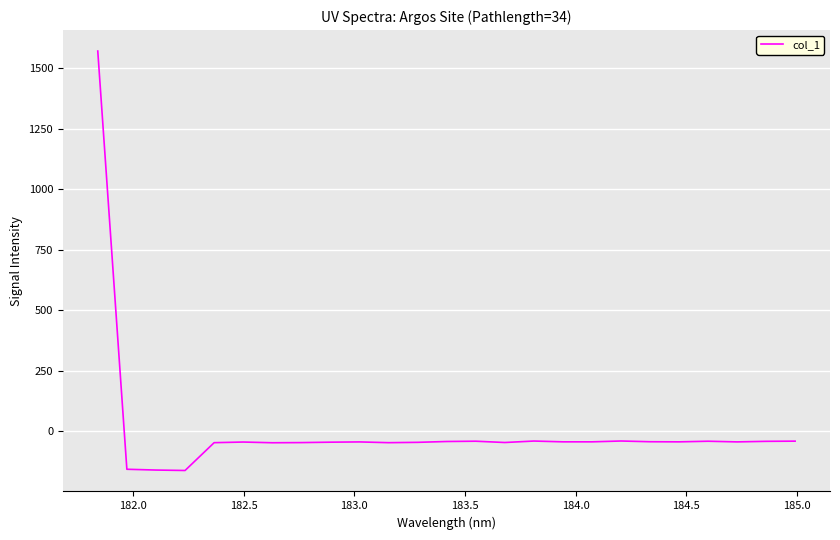

What is the minimum value shown in the chart?

-162.7